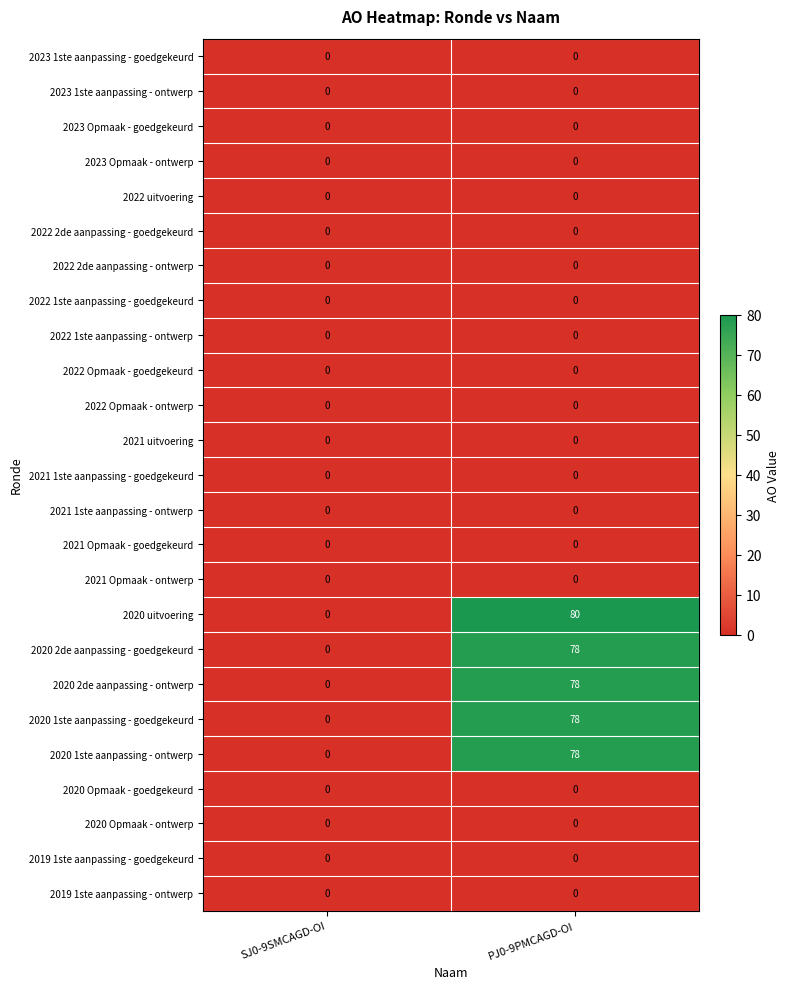

True or false: 2021 Opmaak - goedgekeurd has a value of 0 at SJ0-9SMCAGD-OI.

True